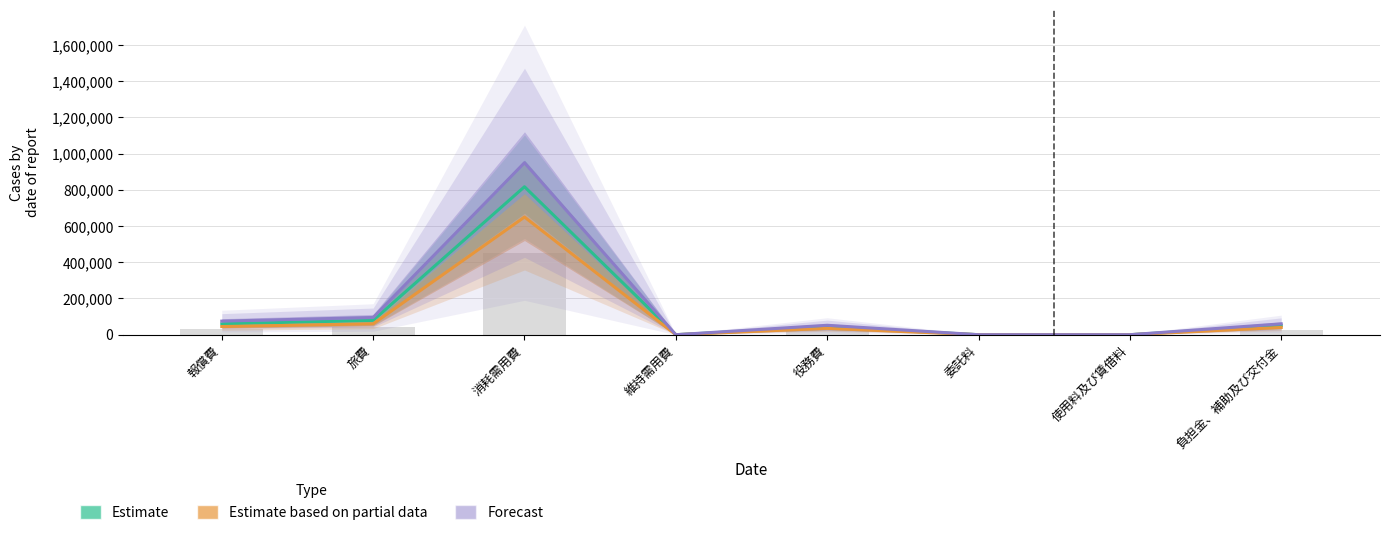

Between 負担金、補助及び交付金 and 報償費, which is larger?

報償費